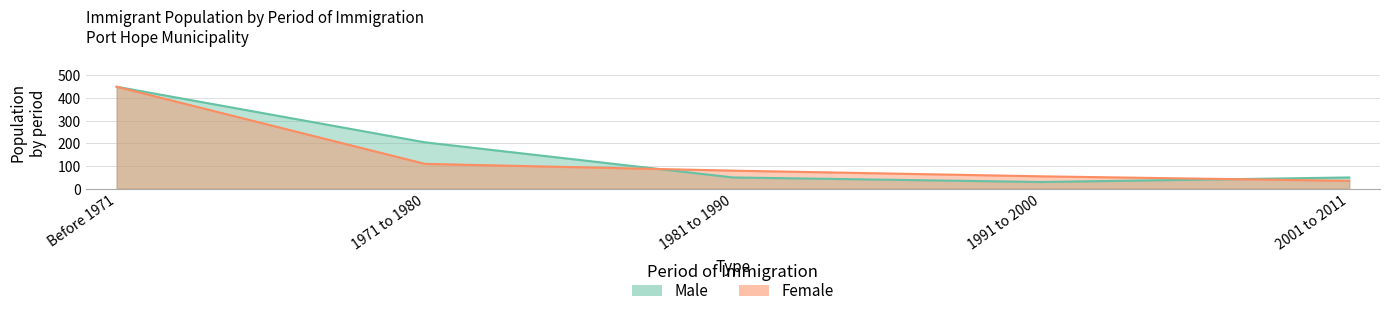

Rank the series by their average value, from highest to lowest.

Male, Female